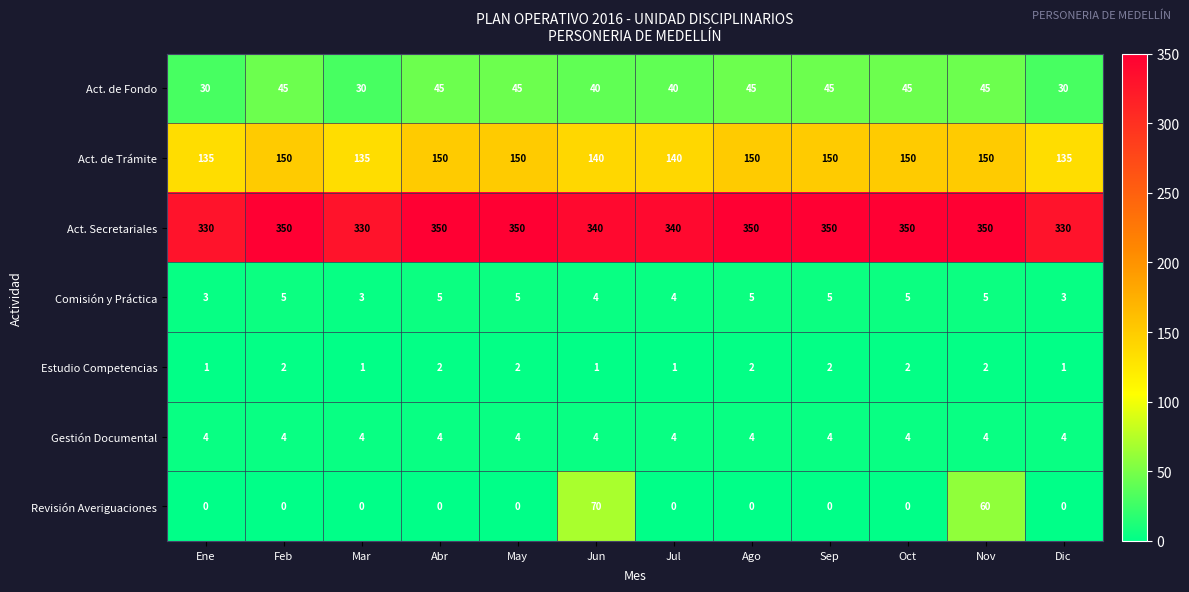

What value does the Act. de Fondo series have at Ene?

30